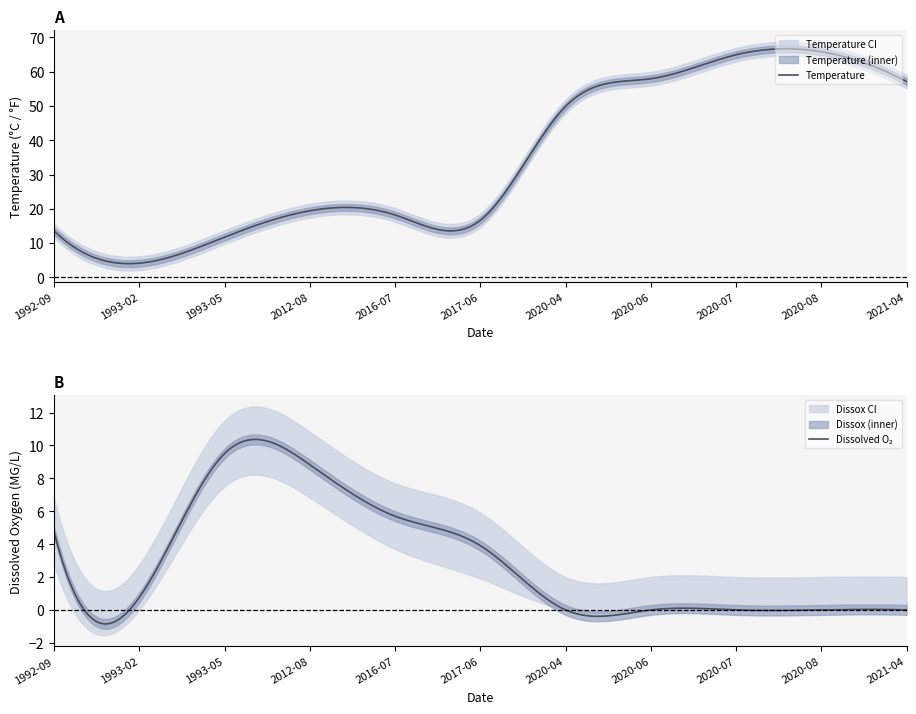

Rank the series by their average value, from lowest to highest.

Dissox, Temperature